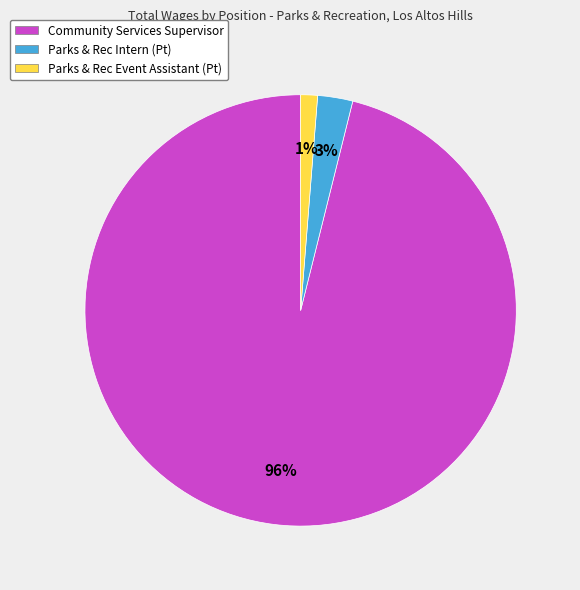

How many slices are in this pie chart?

3